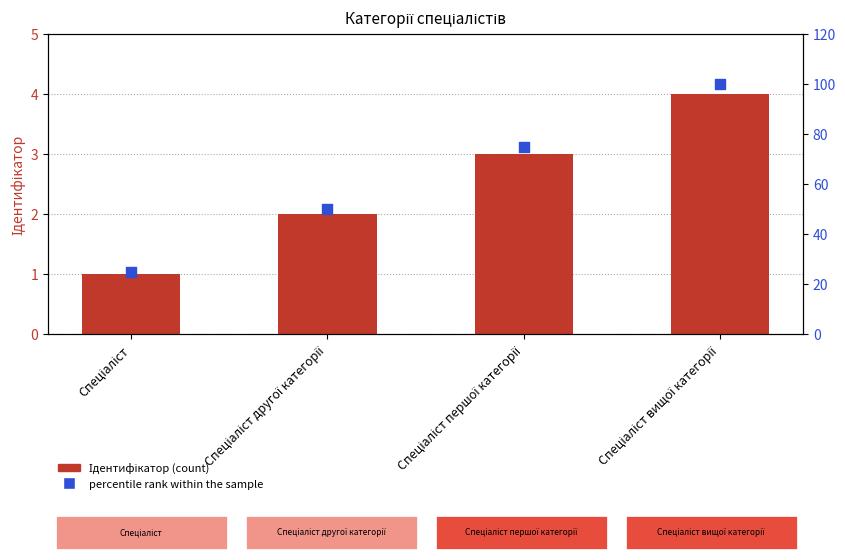

What are all the series names shown in the legend?

Ідентифікатор, percentile rank within the sample